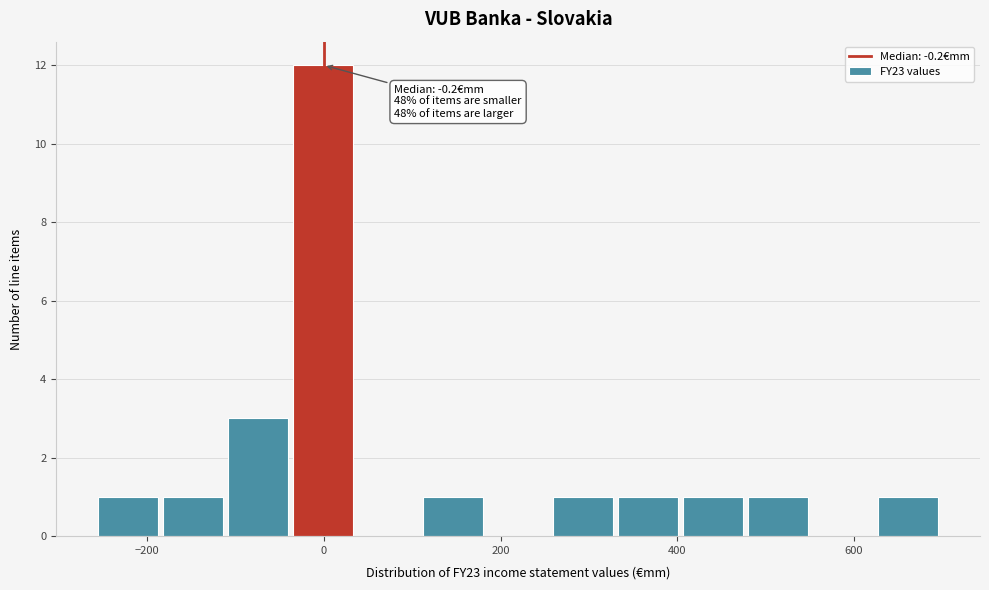

Around what value on the x-axis is the tallest bar? Give the approximate position of its centre, as read against the axis.

0